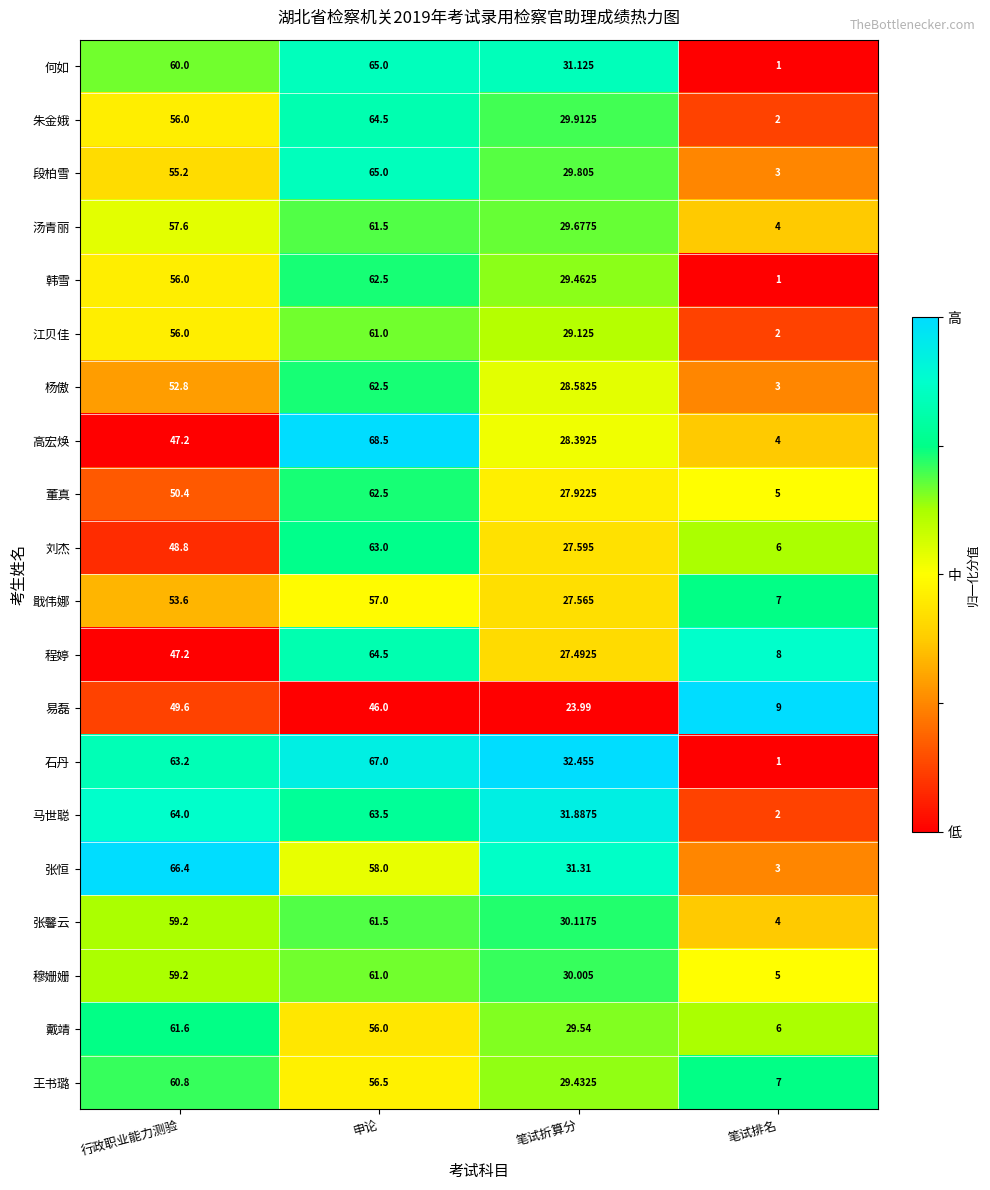

Which label corresponds to the largest value in the chart?

申论